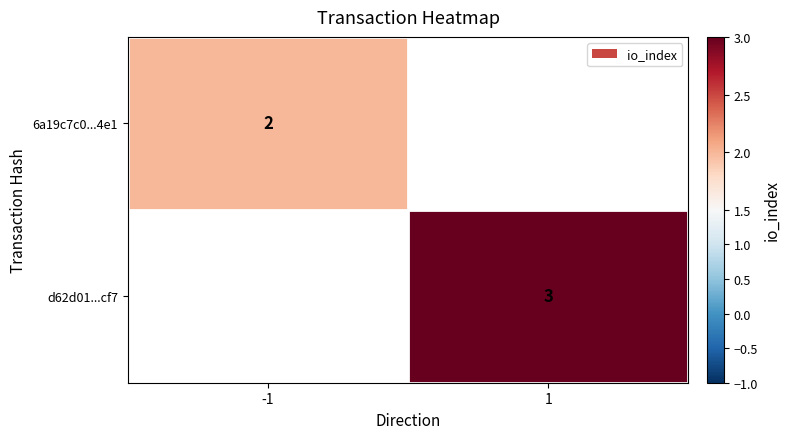

Is it true that 6a19c7c0...4e1 equals 3 at -1?

False